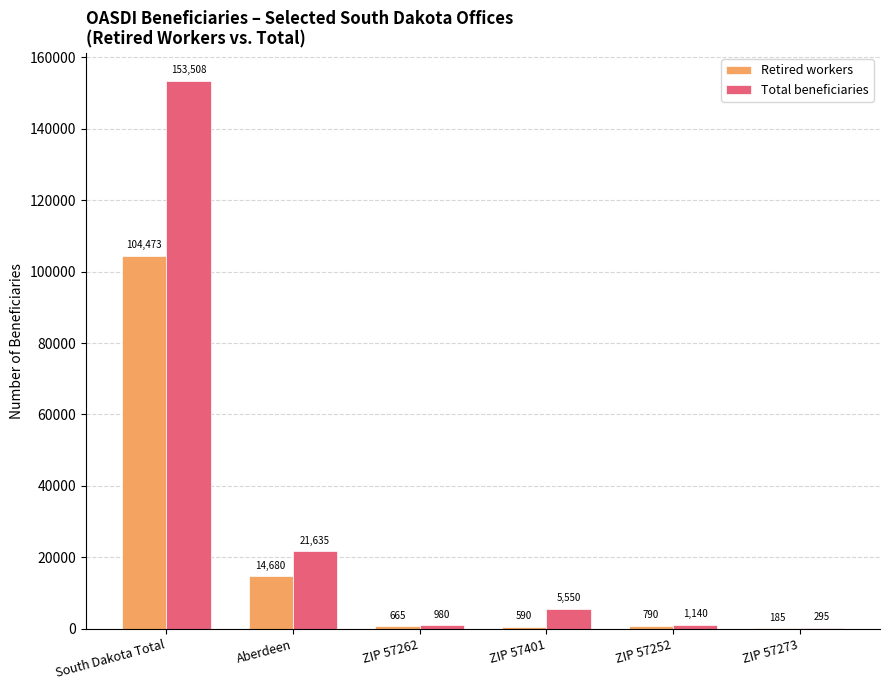

What is the total value across all series at ZIP 57262?

1645